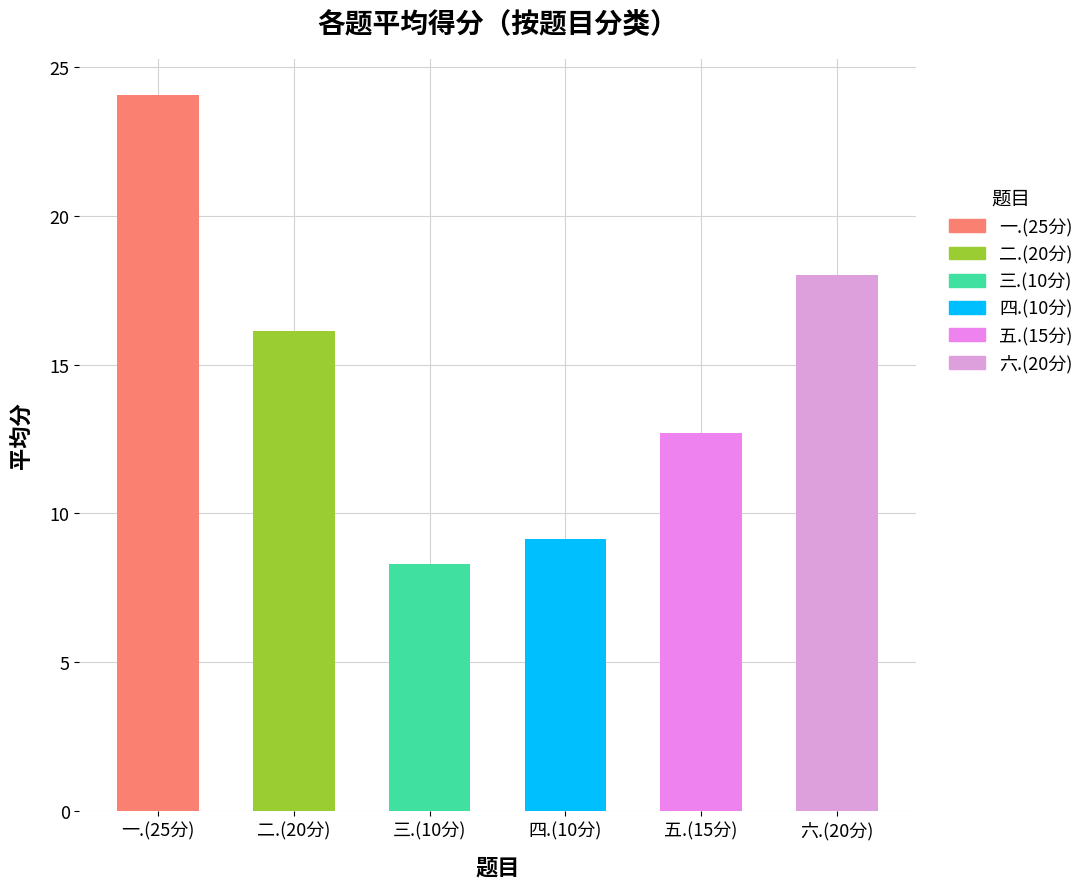

Which has a higher value, 一.(25分) or 六.(20分)?

一.(25分)